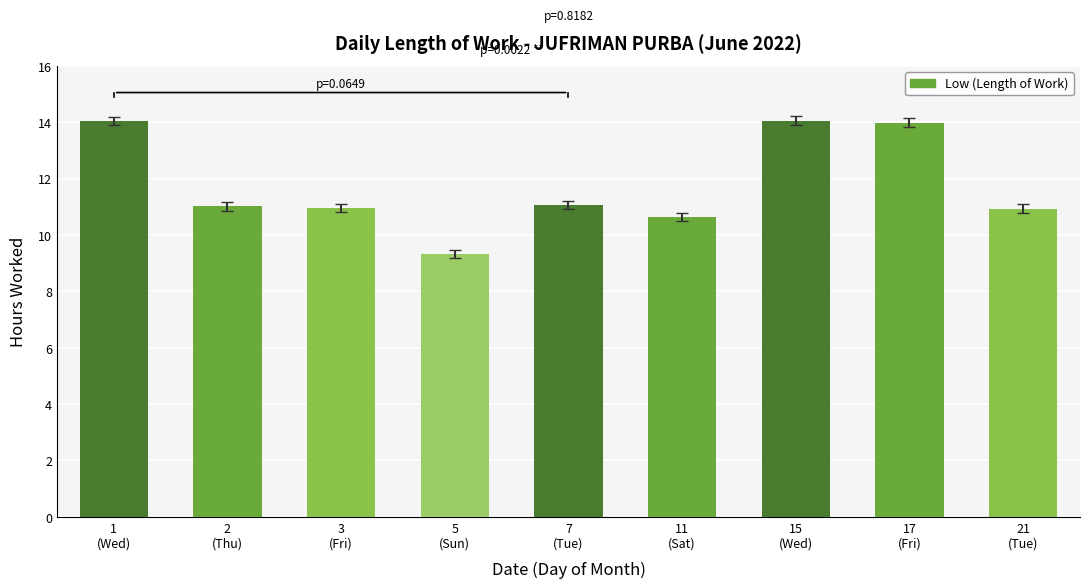

What is the sum of all values?

106.0